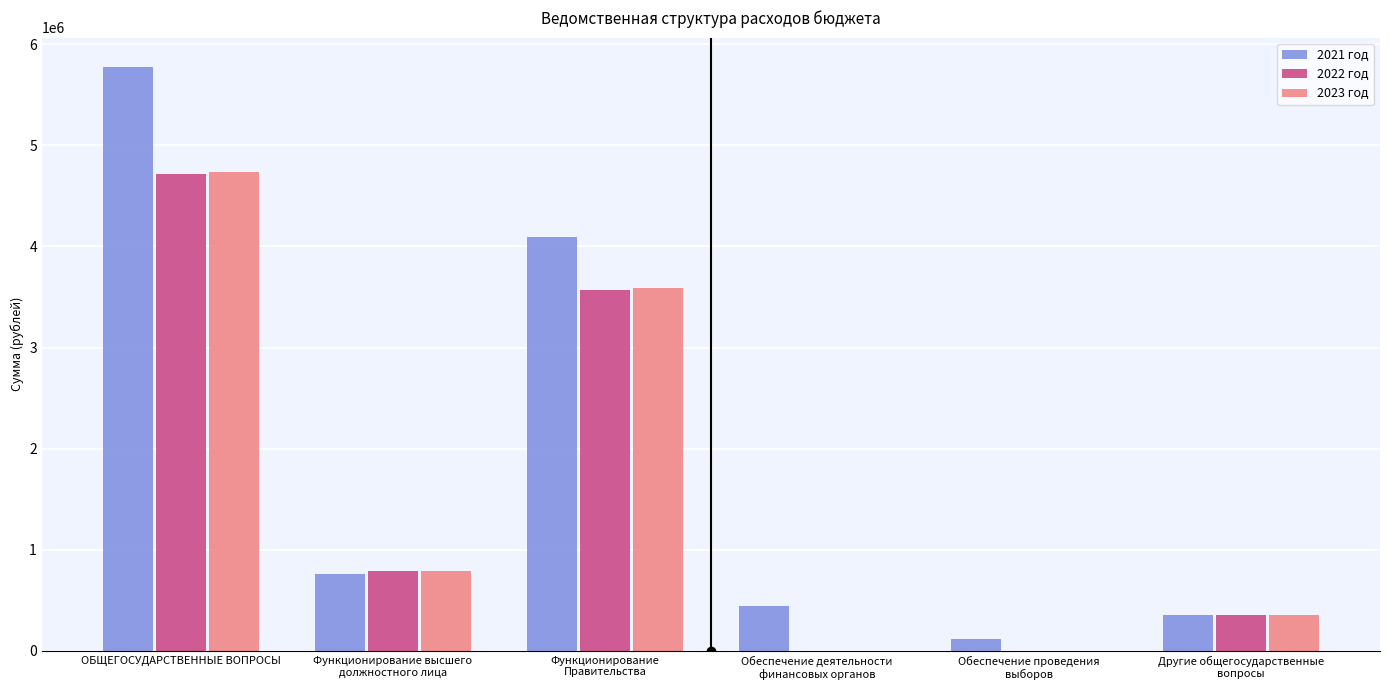

Which series has the largest total across all categories?

2021 год